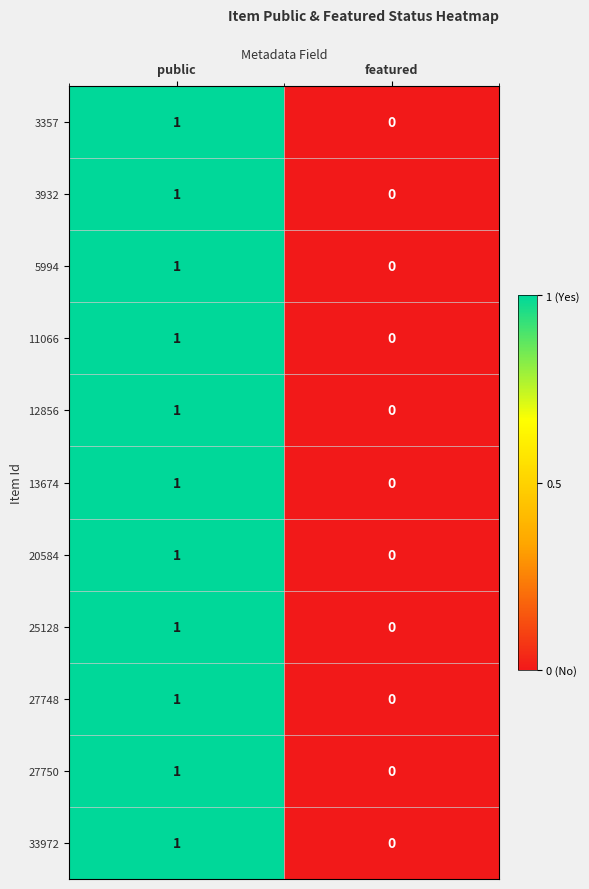

The value of 25128 at public is 0. True or false?

False